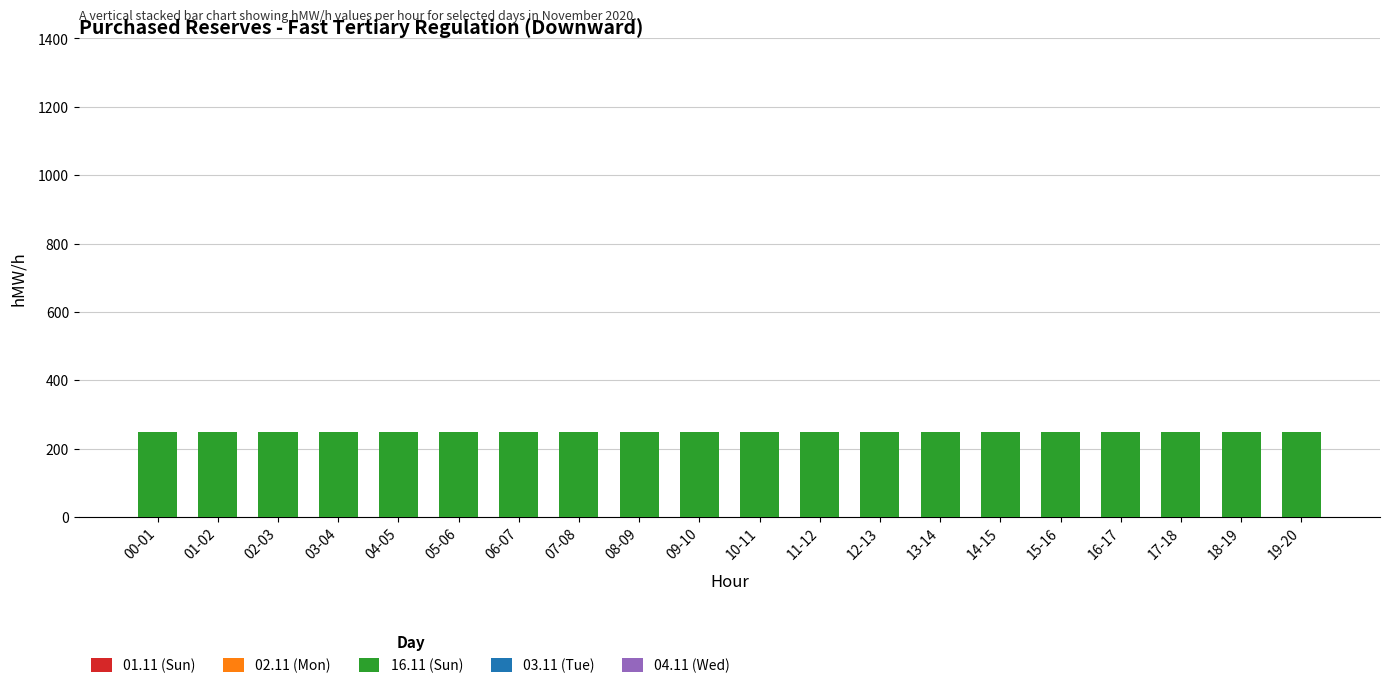

What is the approximate value of 16.11 (Sun) at 07-08?

250